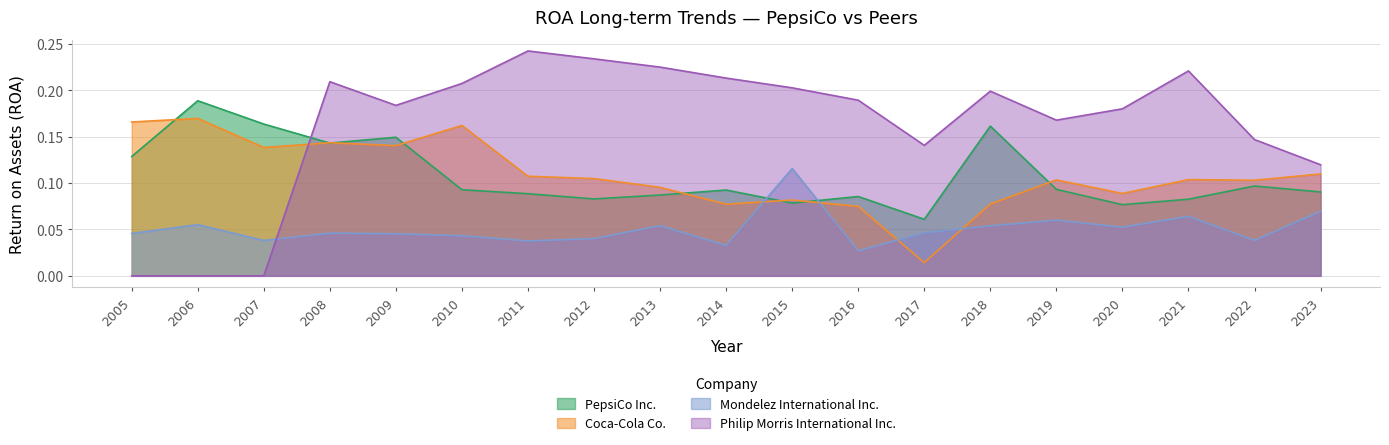

What is the sum of all Mondelez International Inc. values?

1.0